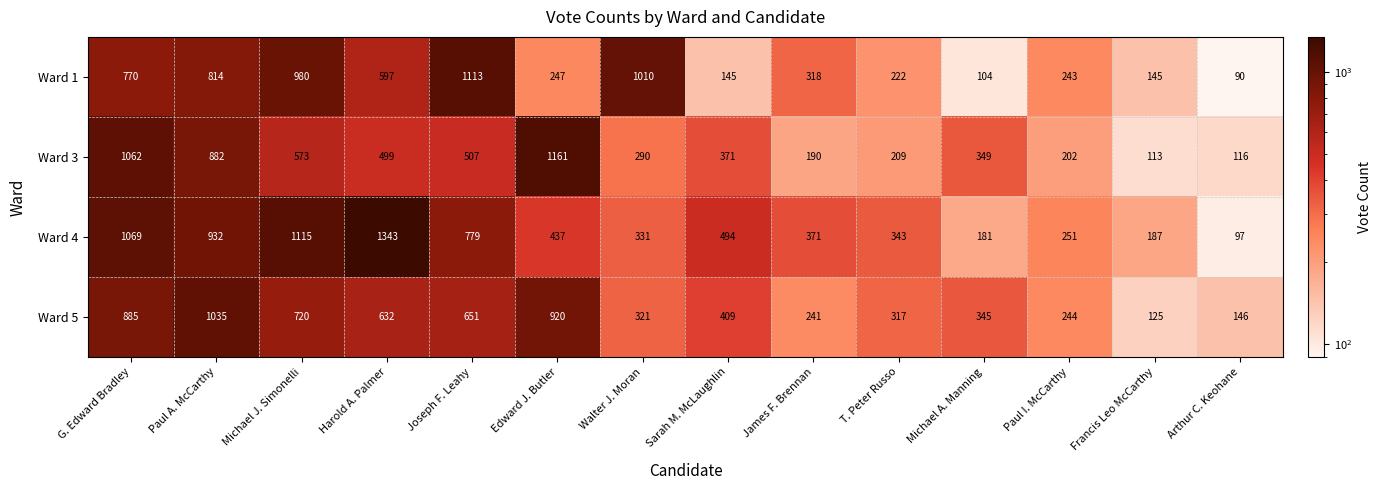

What is the spread (max minus min) of values at Paul I. McCarthy?

49